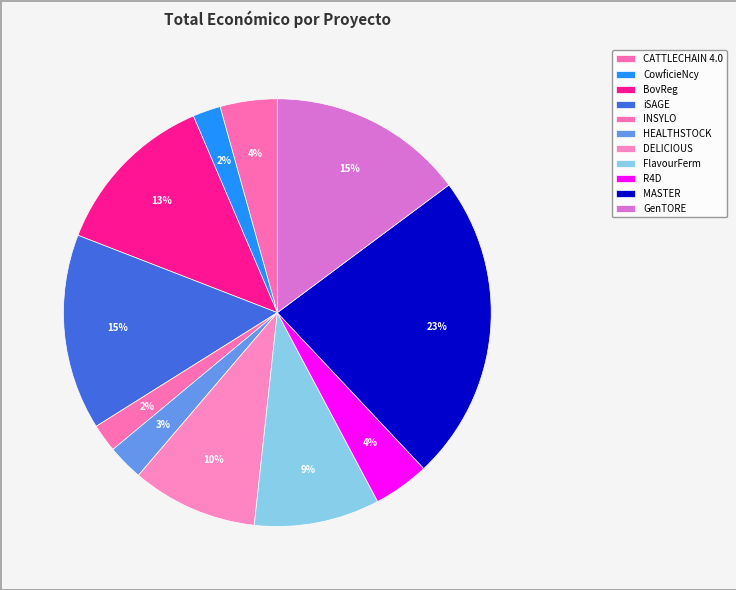

Is there any slice that represents more than half of the pie?

No